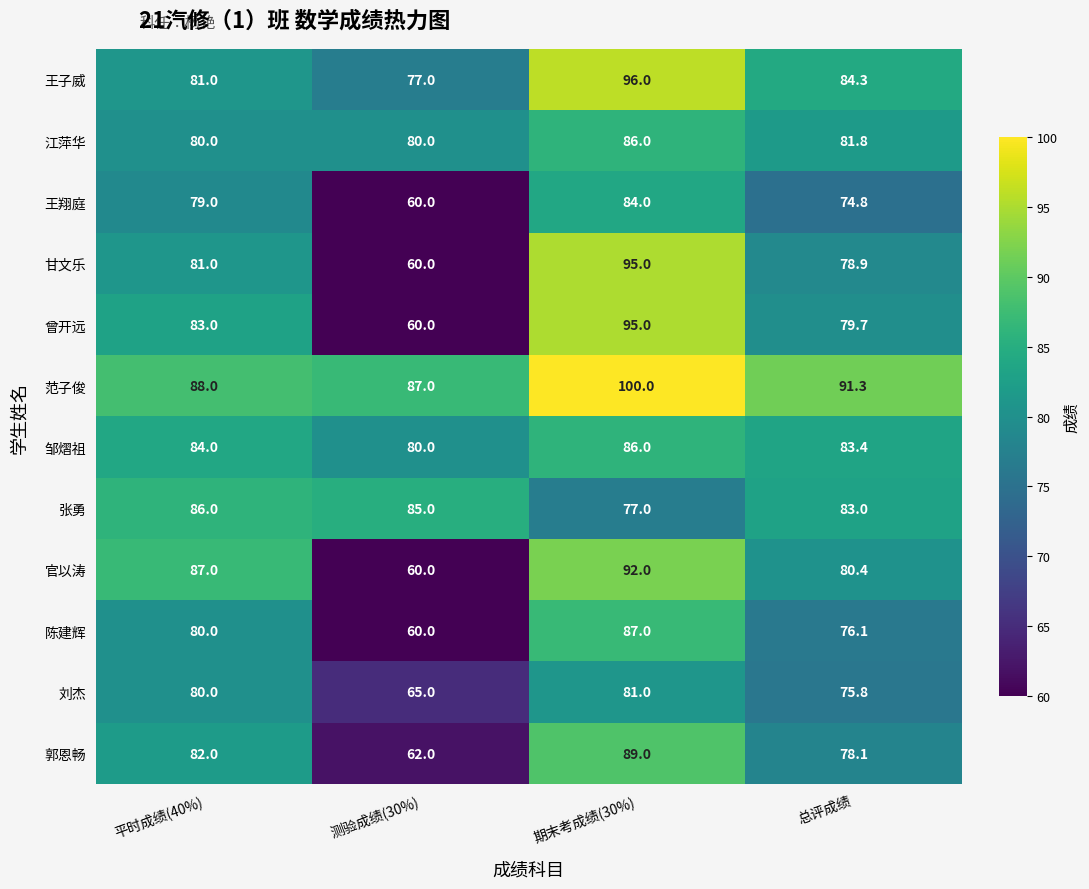

How many categories are shown in the chart?

4